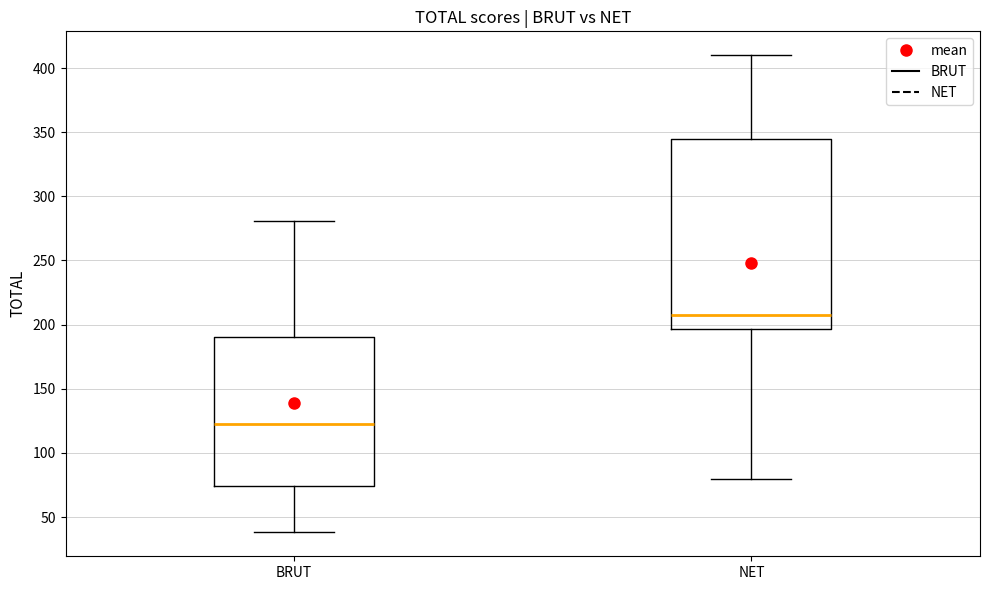

Where does the median line of the box for BRUT sit on the y-axis? The values are not printed on the chart, so give them approximately, as read against the axis.

125